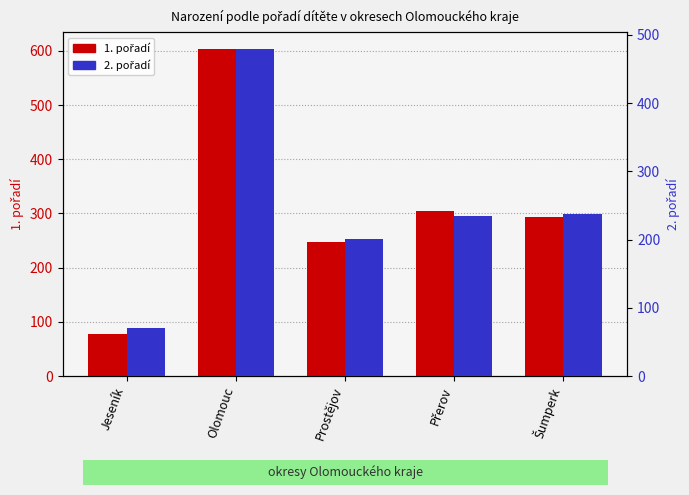

Between Prostějov and Šumperk, which series saw the biggest shift?

1. pořadí